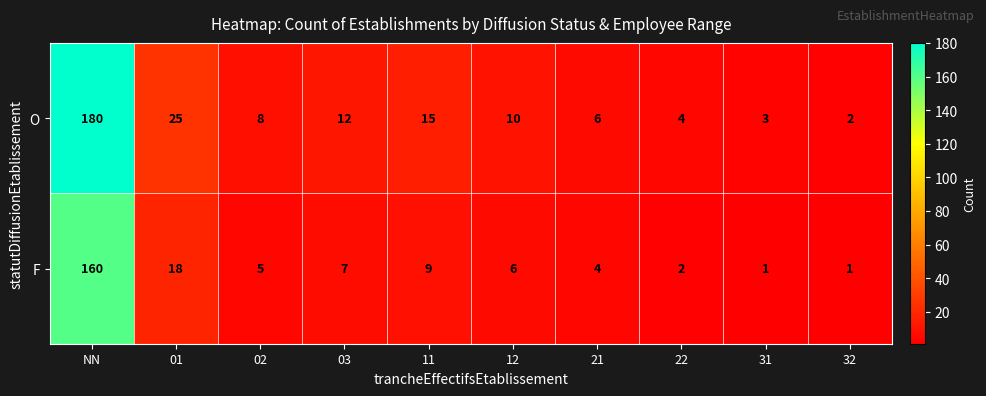

What is the total value across all series at 21?

10